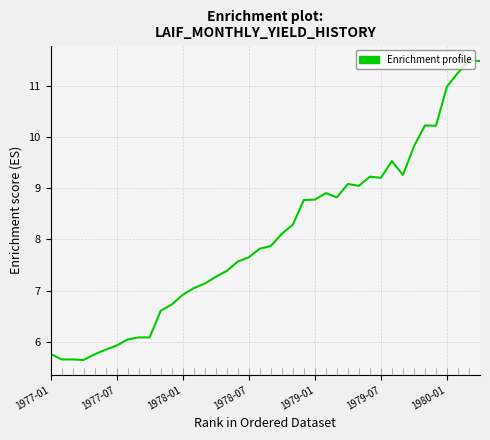

What is the smallest value displayed?

5.7